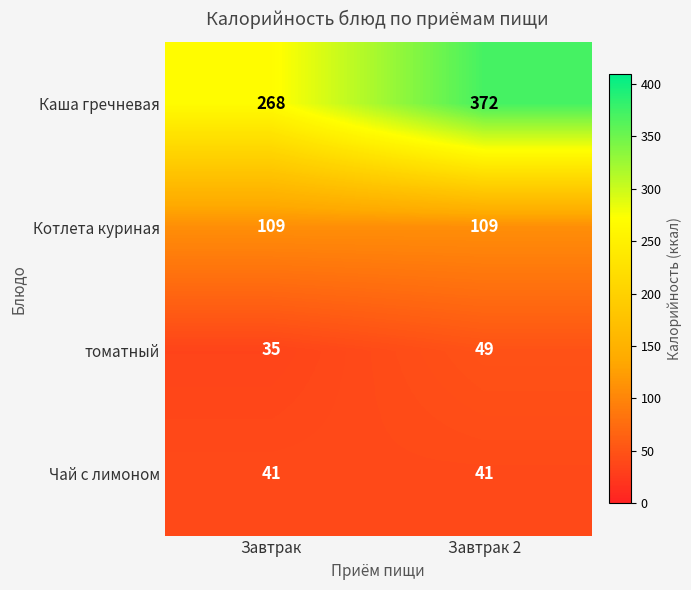

What is the sum of all Чай с лимоном values?

82